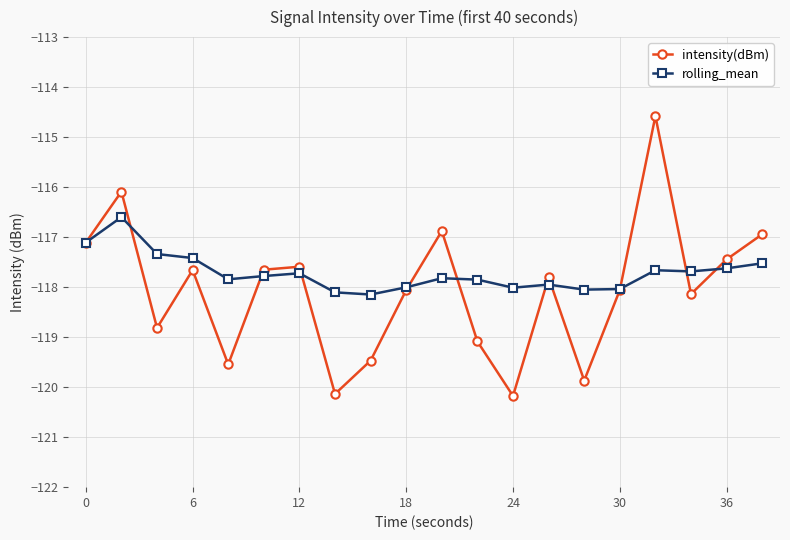

What is the lowest value of the intensity(dBm) series?

-120.2